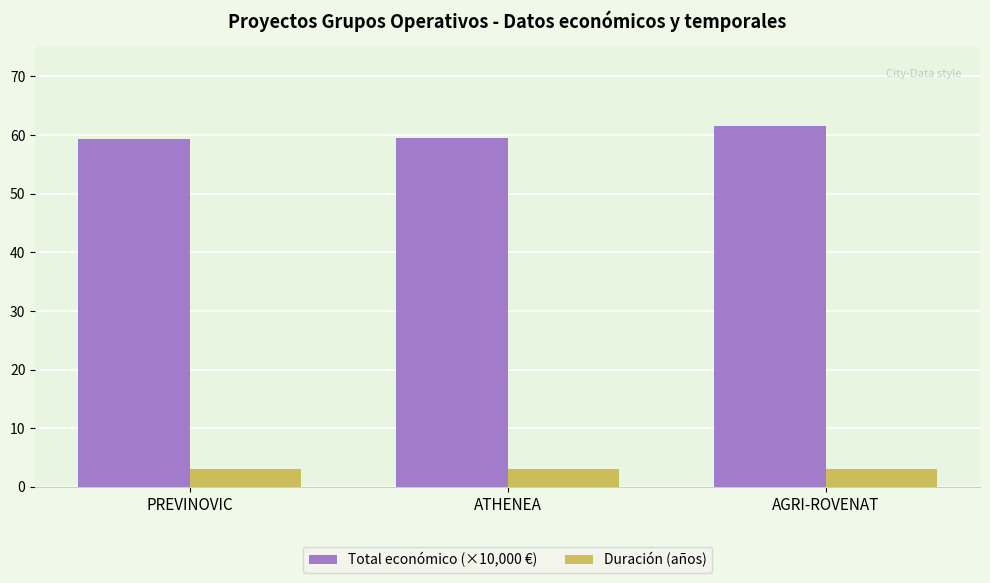

At ATHENEA, list the series in order from largest to smallest.

Total económico (×10,000 €), Duración (años)